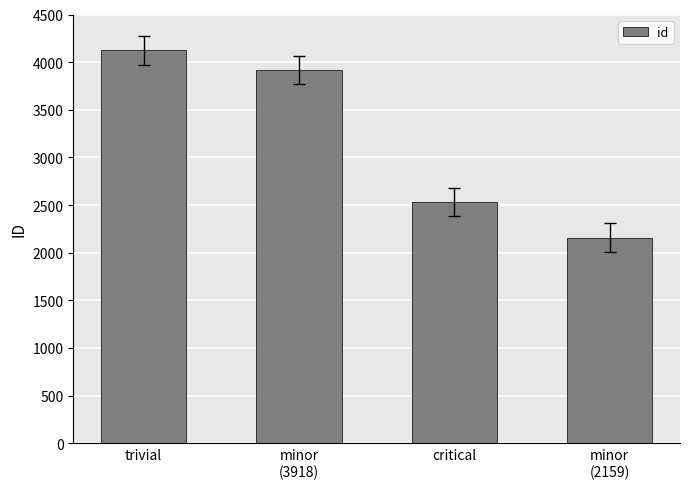

True or false: the data shows 5425 at trivial.

False